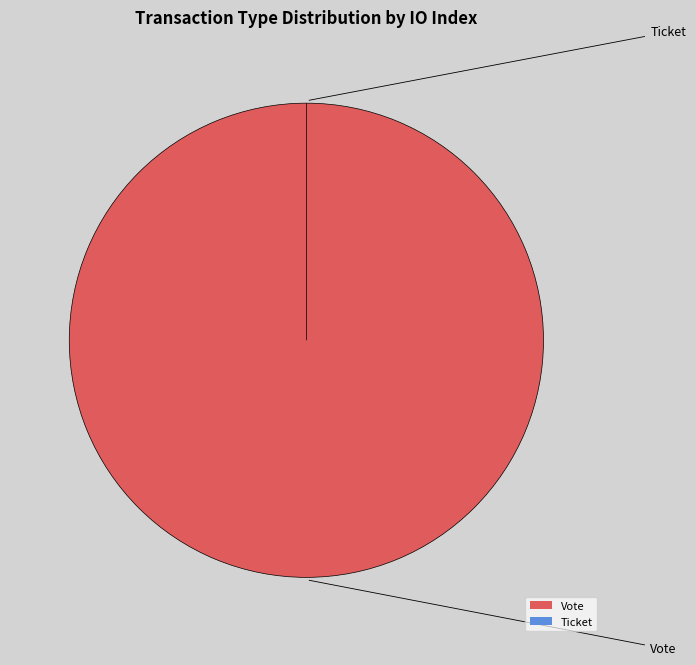

How many slices are in this pie chart?

2